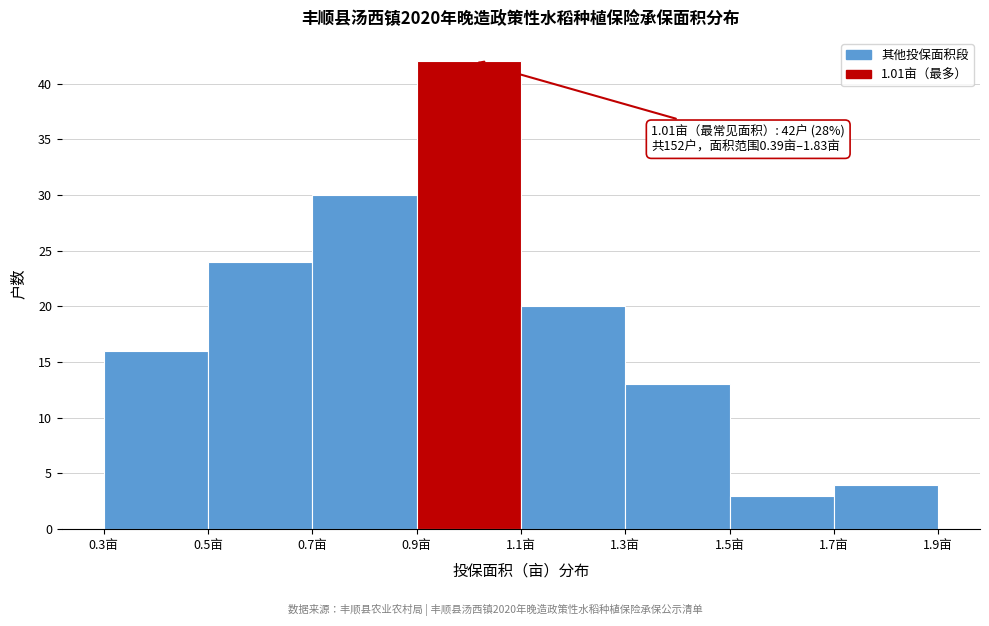

Over which range of the x-axis is the bar tallest?

0.9 to 1.1